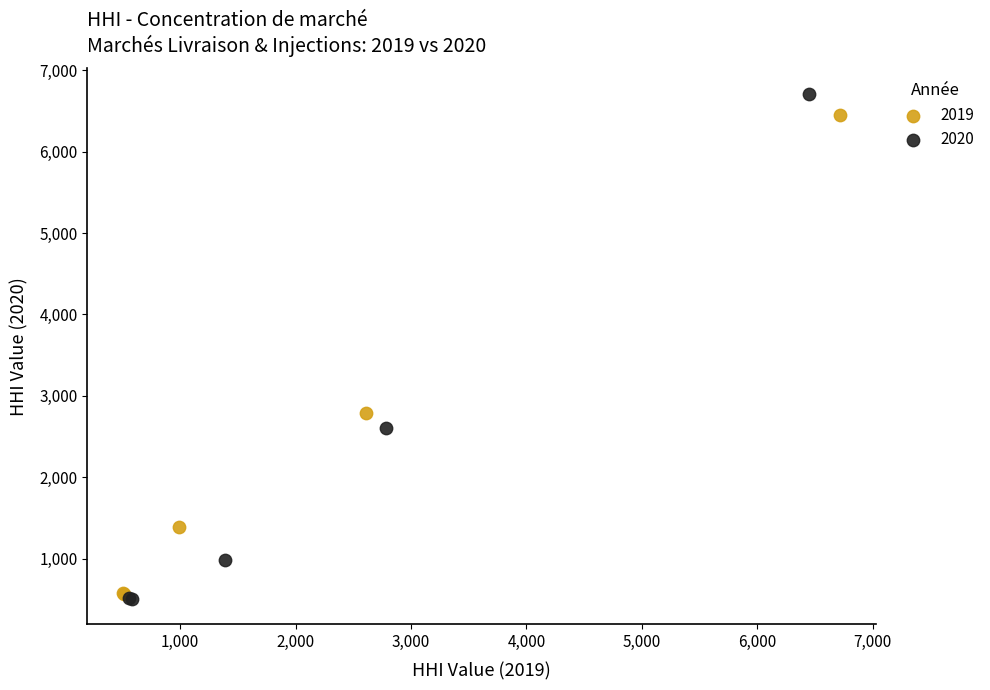

Which series has the largest Y range (max minus min)?

2020